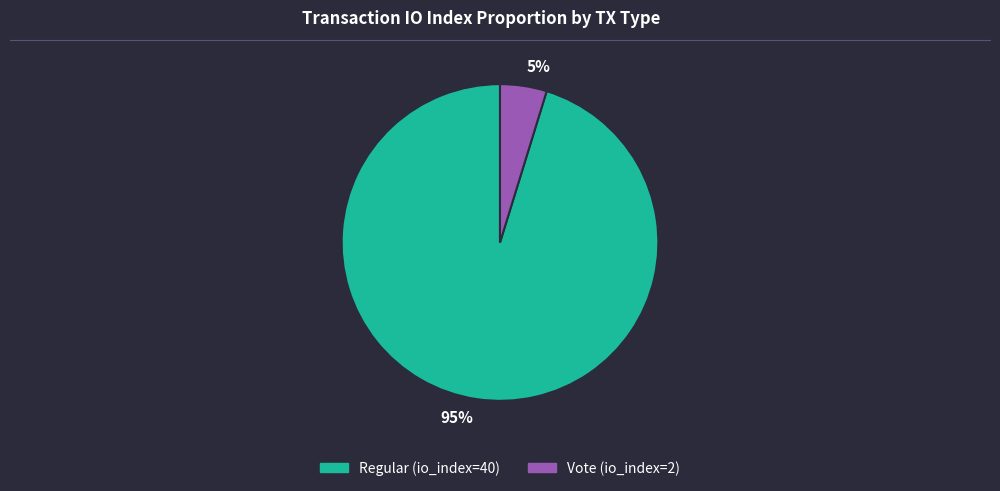

Which category has the smallest portion of the pie?

Vote (io_index=2)